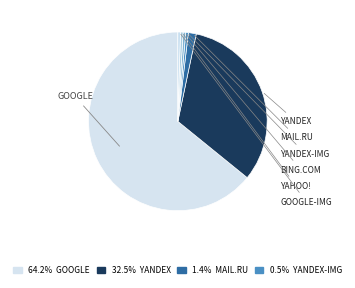

How many segments does this pie chart have?

7